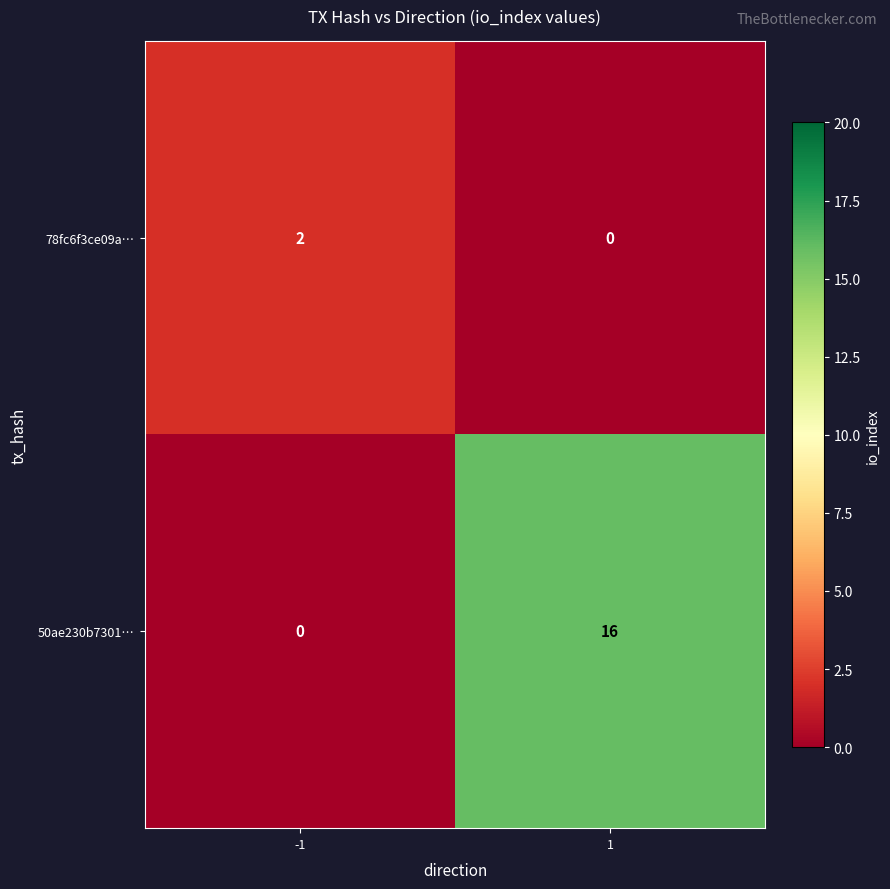

Reading right to left, what are all the values shown in this chart?

78fc6f3ce09a…: 1=0	-1=2
50ae230b7301…: 1=16	-1=0